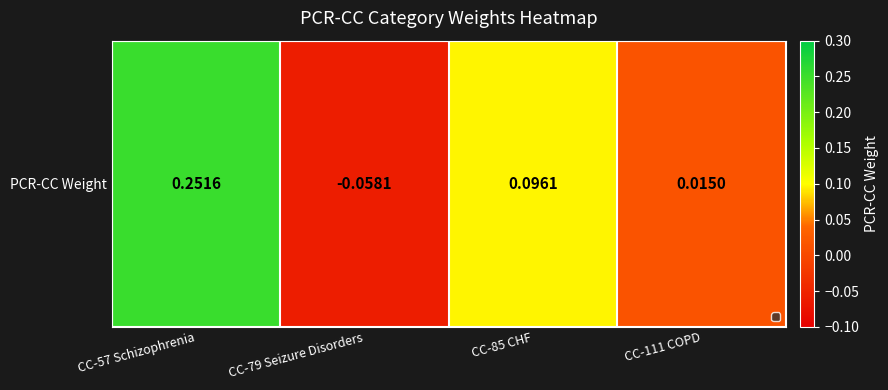

What is the approximate value at CC-79 Seizure Disorders?

-0.1